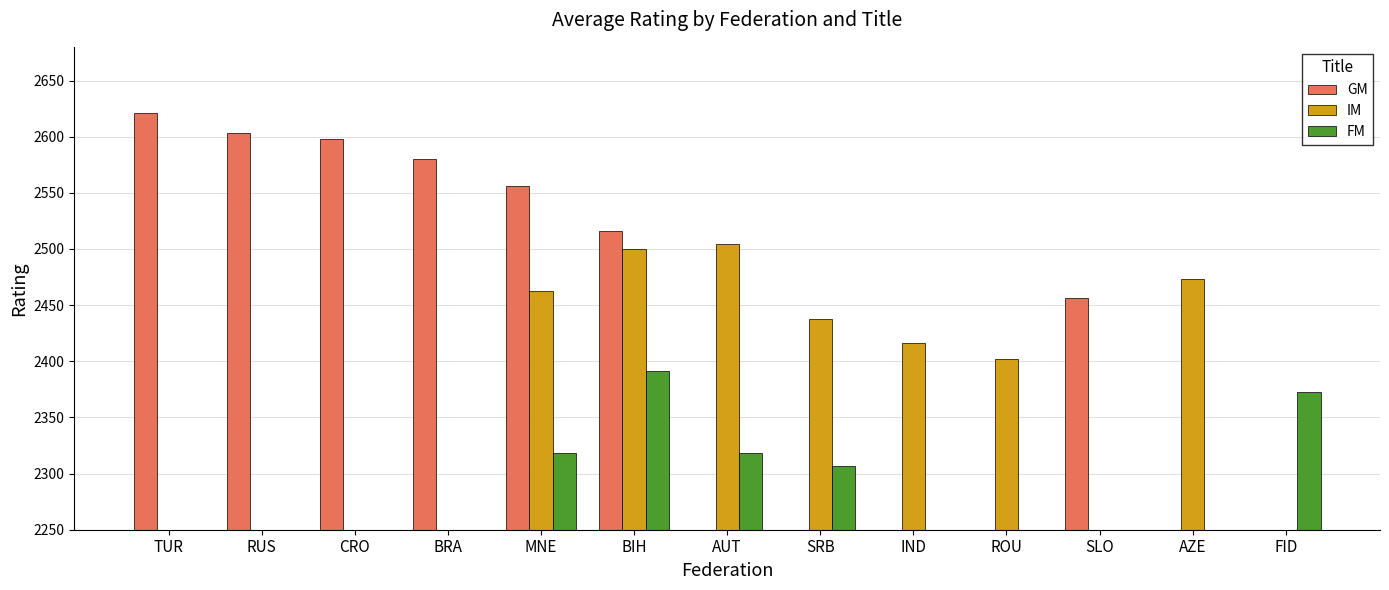

What is the approximate value of FM at MNE?

2318.0